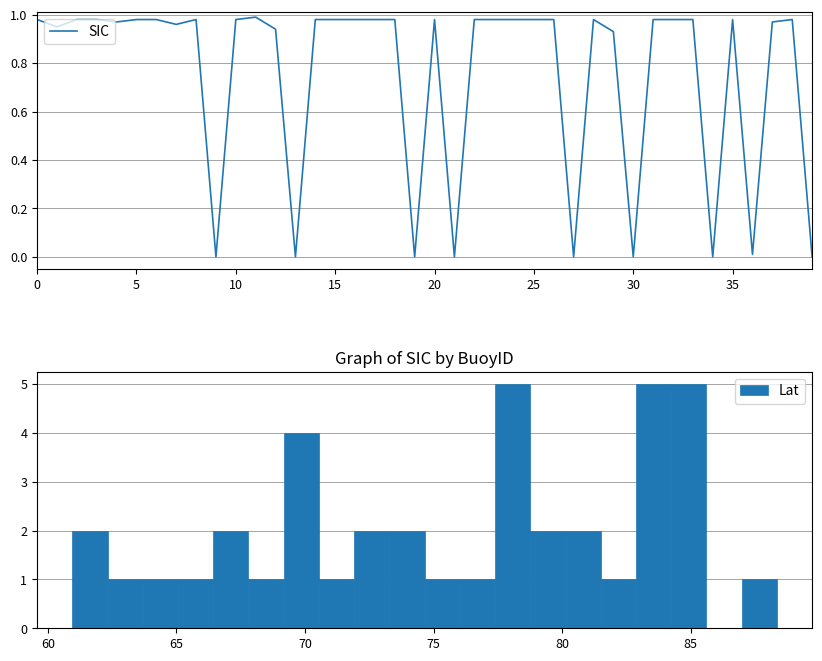

Reading left to right, list all the values displayed in this chart.

1.0	0.9	1.0	1.0	1.0	1.0	1.0	1.0	1.0	0.0	1.0	1.0	0.9	0.0	1.0	1.0	1.0	1.0	1.0	0.0	1.0	0.0	1.0	1.0	1.0	1.0	1.0	0.0	1.0	0.9	0.0	1.0	1.0	1.0	0.0	1.0	0.0	1.0	1.0	0.0